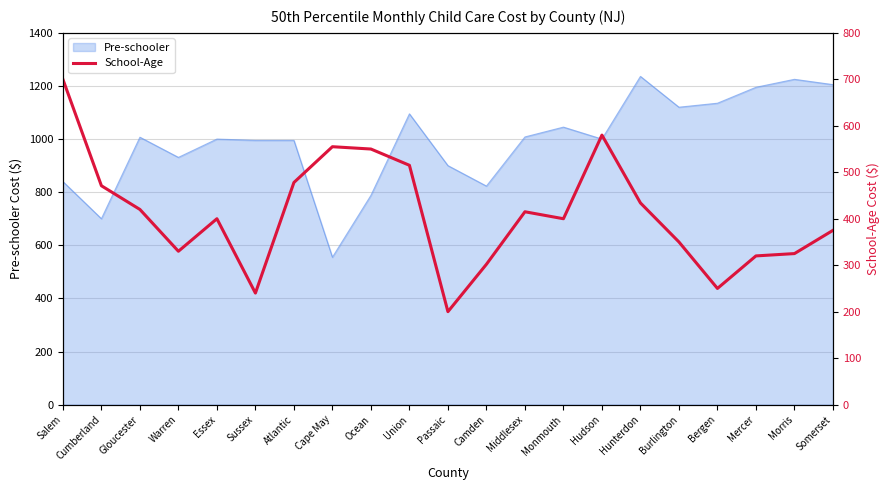

Read the Pre-schooler value at Sussex.

995